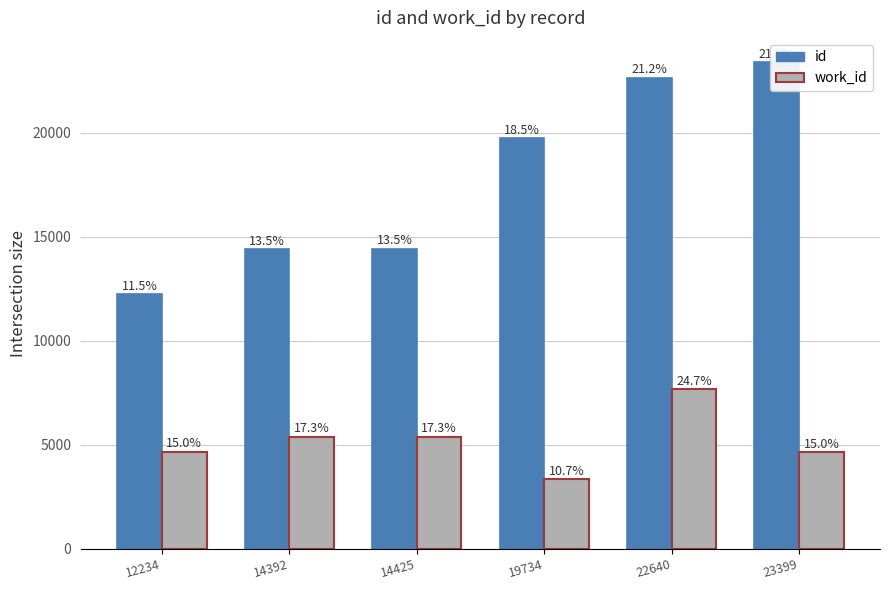

The value of id at 14425 is 19339. True or false?

False